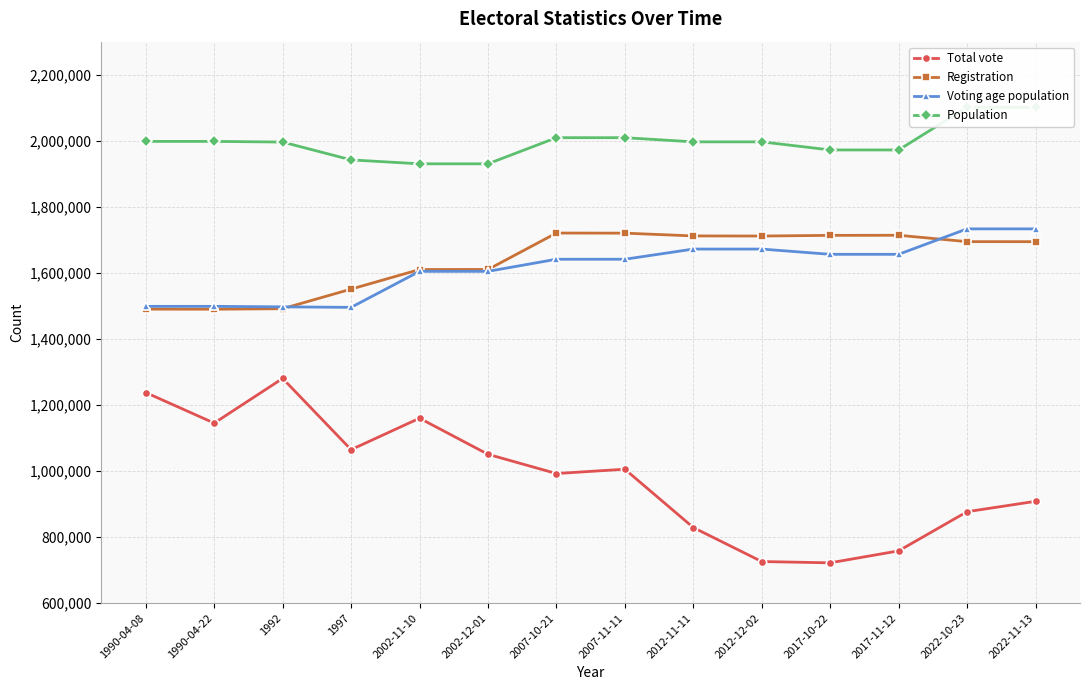

Which series has the largest range (max minus min)?

Total vote